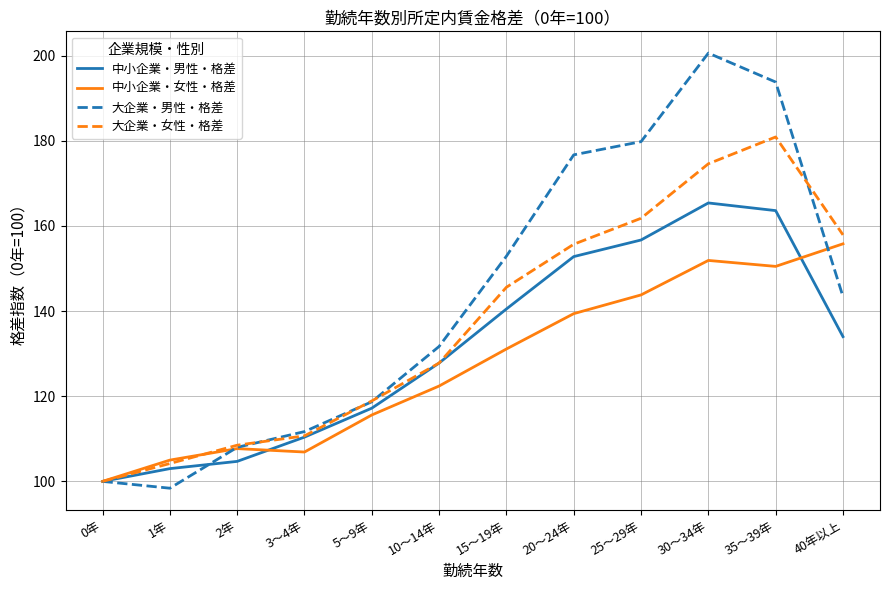

What is the minimum value for 中小企業・男性・格差?

100.0